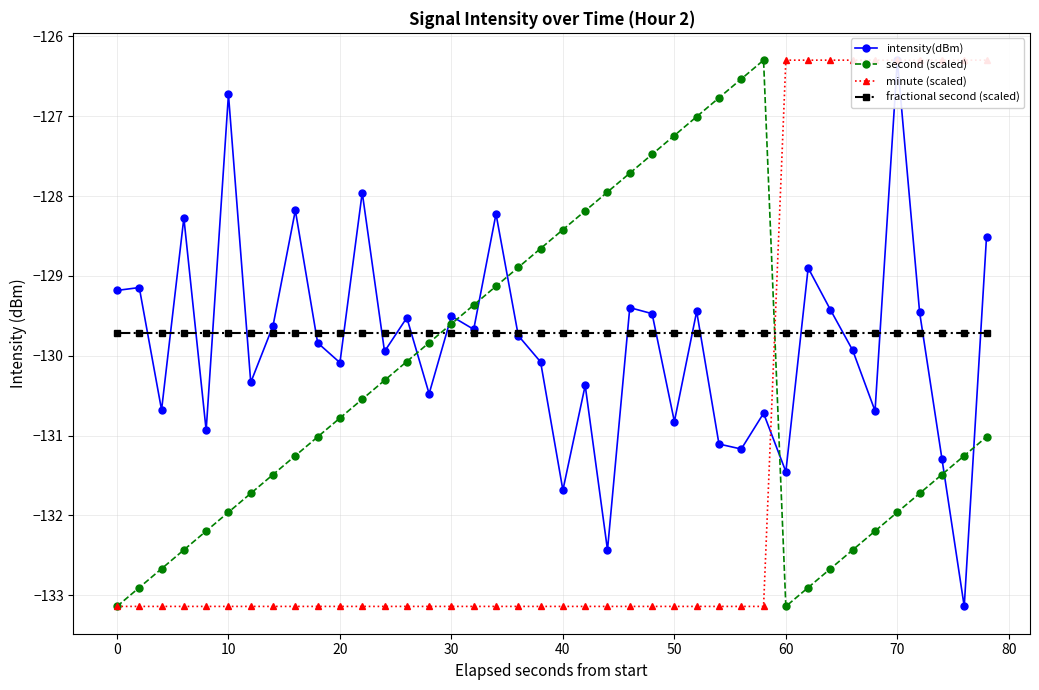

What is the average value of the second (scaled) series?

-130.3